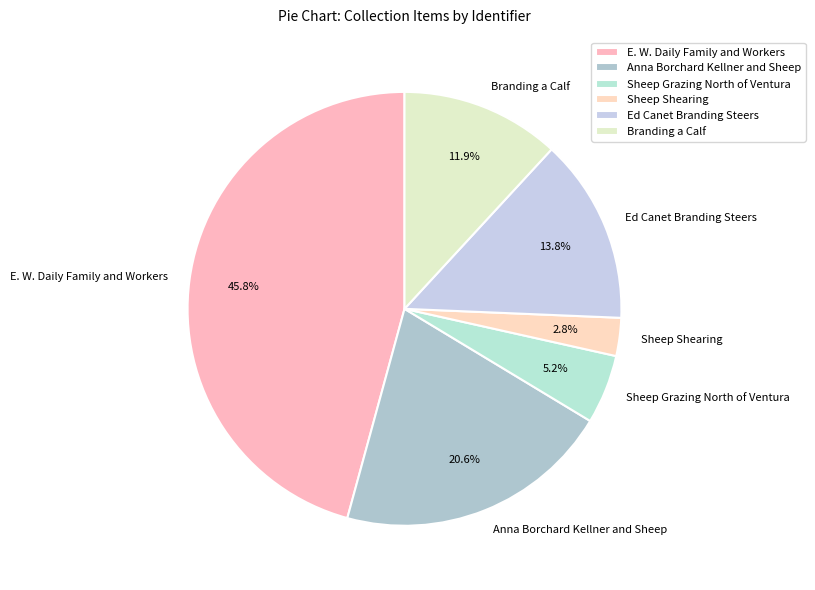

Which slice is the smallest?

Sheep Shearing